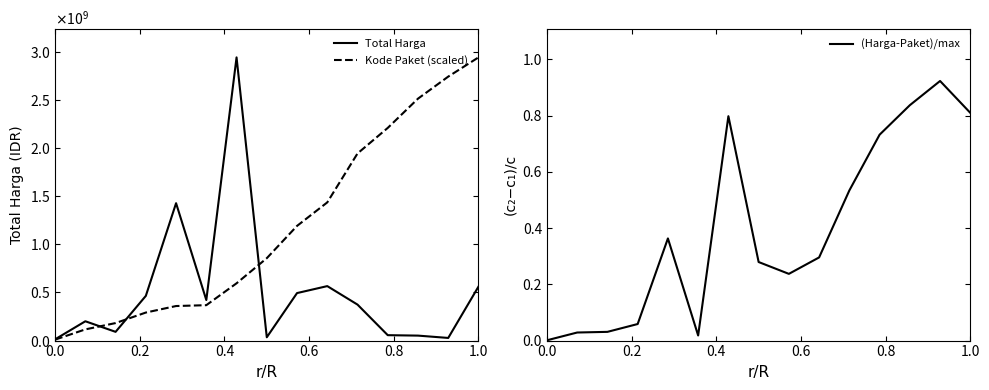

How many data points in Kode Paket (scaled) are above 855026933?

8